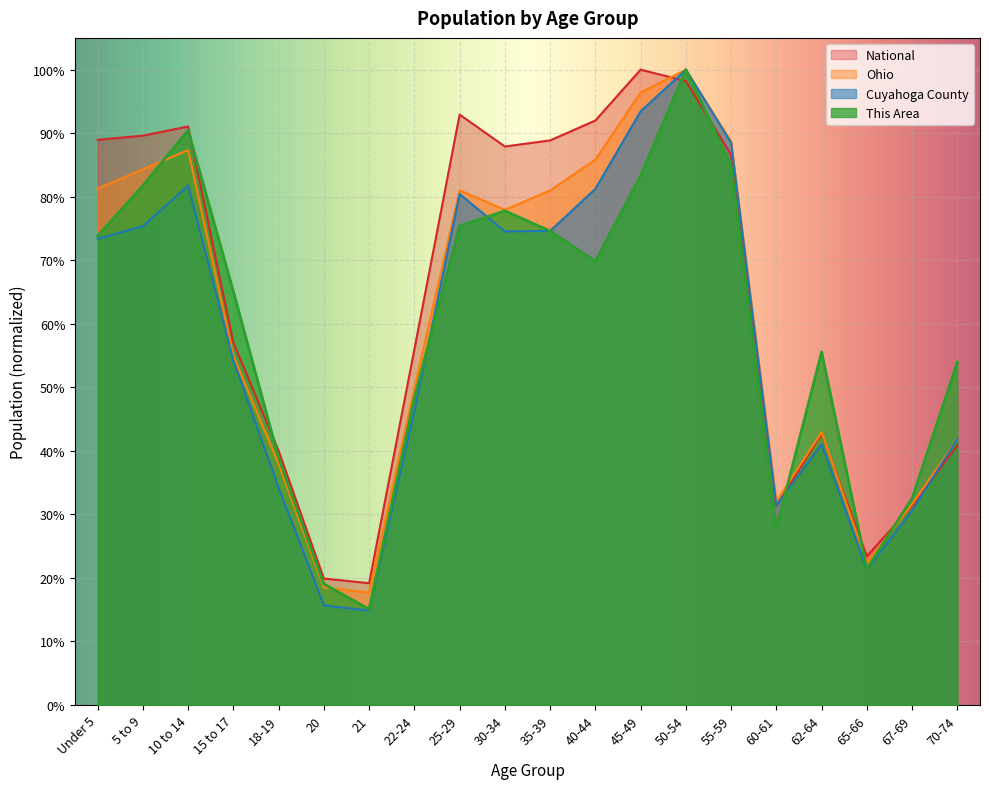

What position from the left is 10 to 14?

3